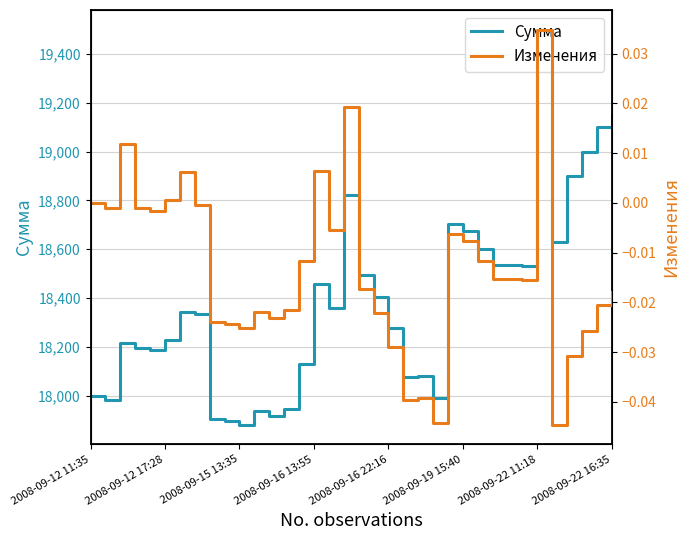

Reading left to right, what are all the values shown in this chart?

Сумма: 18000.0	17983.0	18215.9	18195.9	18186.1	18227.1	18341.3	18335.3	17904.3	17894.3	17881.6	17937.6	17917.2	17945.2	18128.8	18458.8	18358.1	18821.1	18496.2	18404.1	18275.9	18075.9	18081.6	17988.6	18702.0	18676.0	18600.2	18534.2	18533.8	18529.8	19500.0	18631.8	18900.0	19000.0	19100.0	19150.0
Изменения: 0.0	-0.0	0.0	-0.0	-0.0	0.0	0.0	-0.0	-0.0	-0.0	-0.0	-0.0	-0.0	-0.0	-0.0	0.0	-0.0	0.0	-0.0	-0.0	-0.0	-0.0	-0.0	-0.0	-0.0	-0.0	-0.0	-0.0	-0.0	-0.0	0.0	-0.0	-0.0	-0.0	-0.0	-0.0